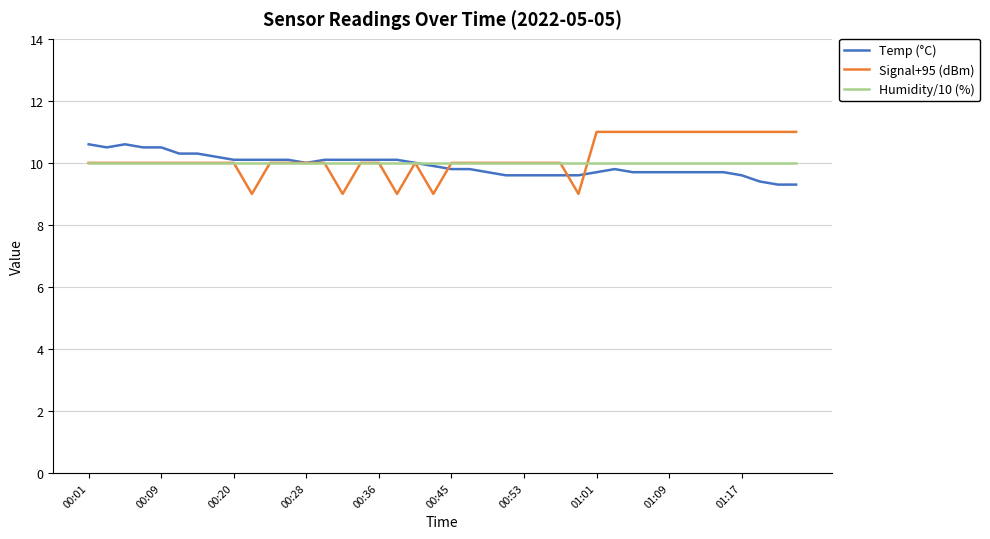

What is the lowest value of the Humidity/10 (%) series?

10.0